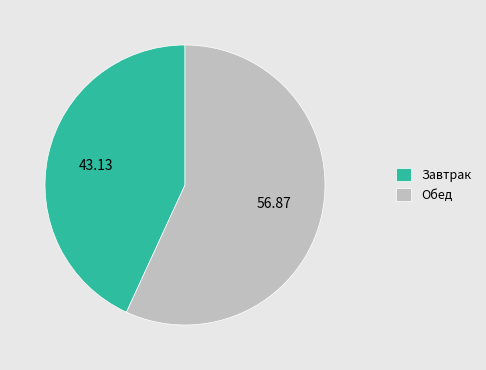

Which category accounts for the majority?

Обед